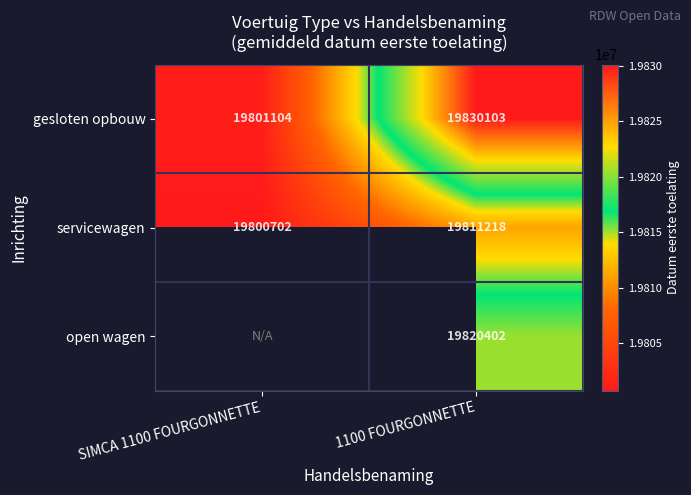

What is the difference between the highest and lowest values at 1100 FOURGONNETTE?

18885